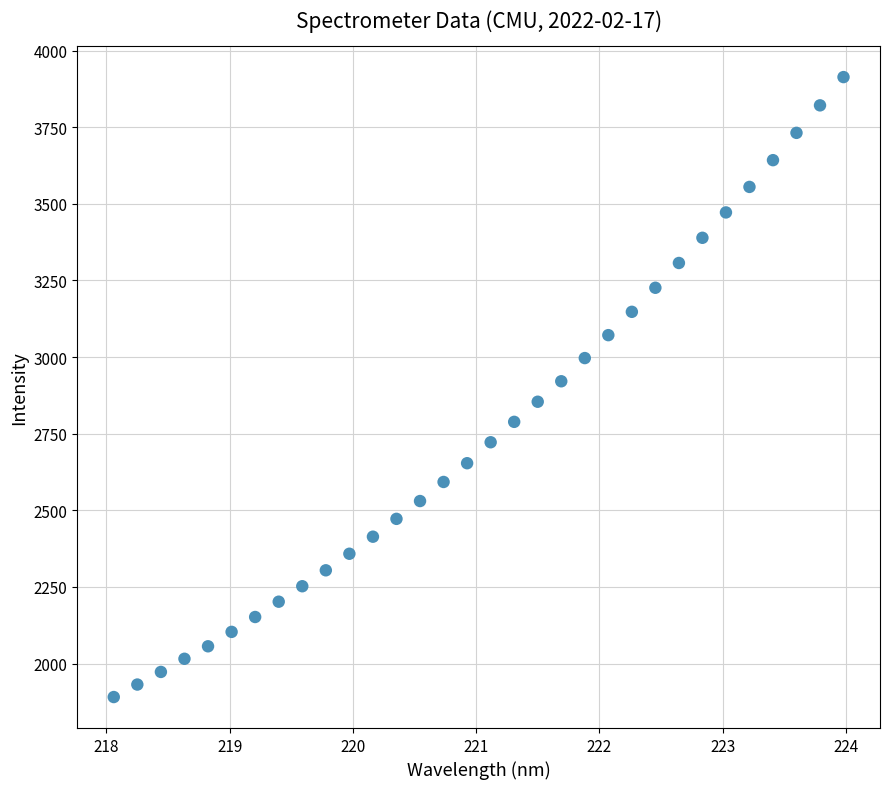

What is the range of X values (max minus min)?

5.9